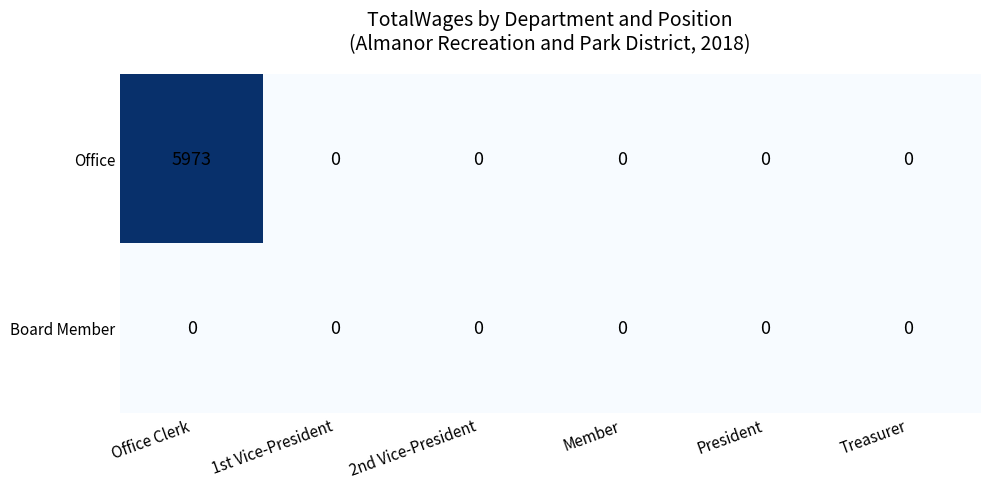

Rank the series by their average value, from lowest to highest.

Board Member, Office